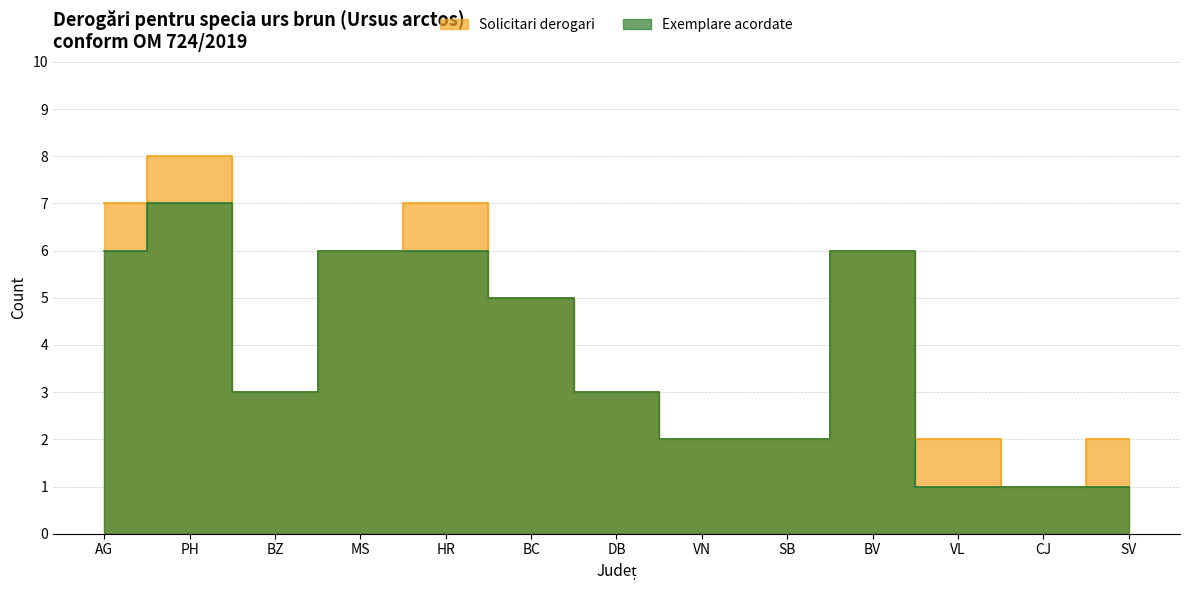

What is the approximate value of Solicitari derogari at HR?

7